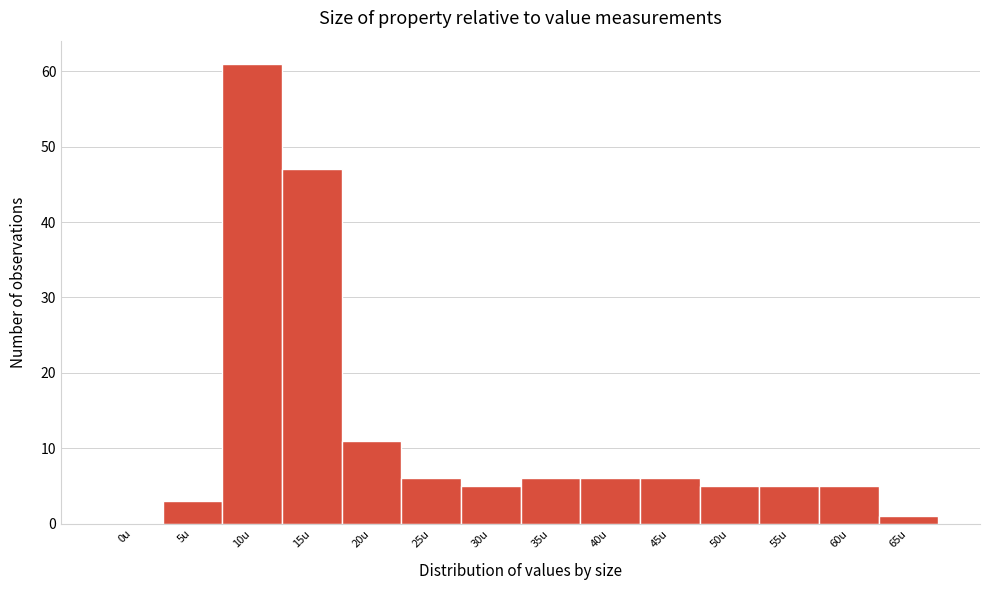

Reading left to right, extract all data points from this chart.

0u=0	5u=3	10u=61	15u=47	20u=11	25u=6	30u=5	35u=6	40u=6	45u=6	50u=5	55u=5	60u=5	65u=1